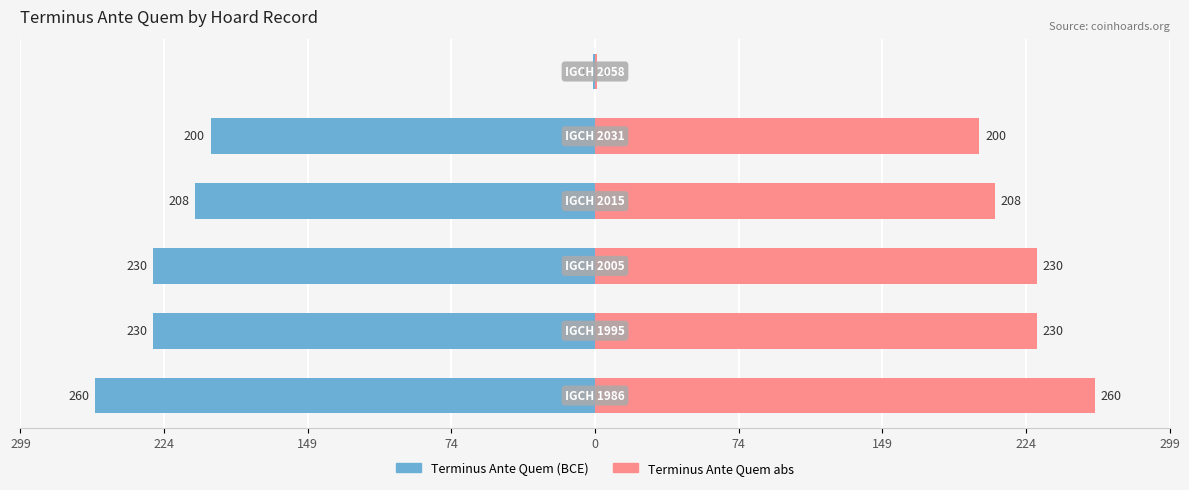

At how many categories does at least one series exceed 89?

5